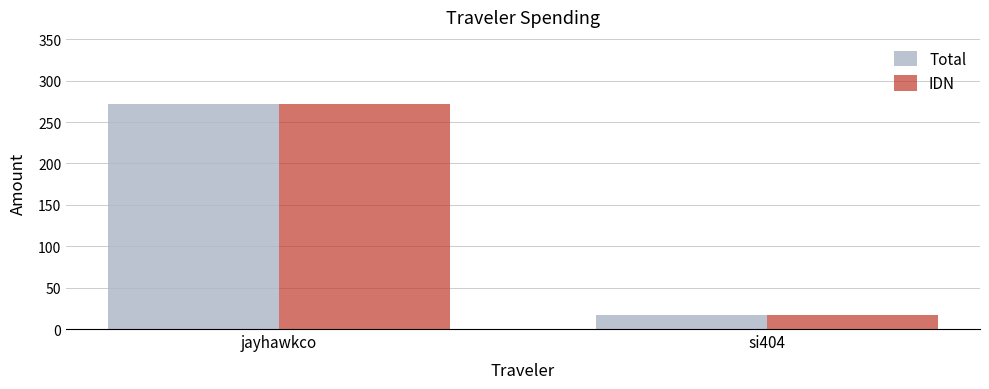

At how many categories does at least one series exceed 37?

1